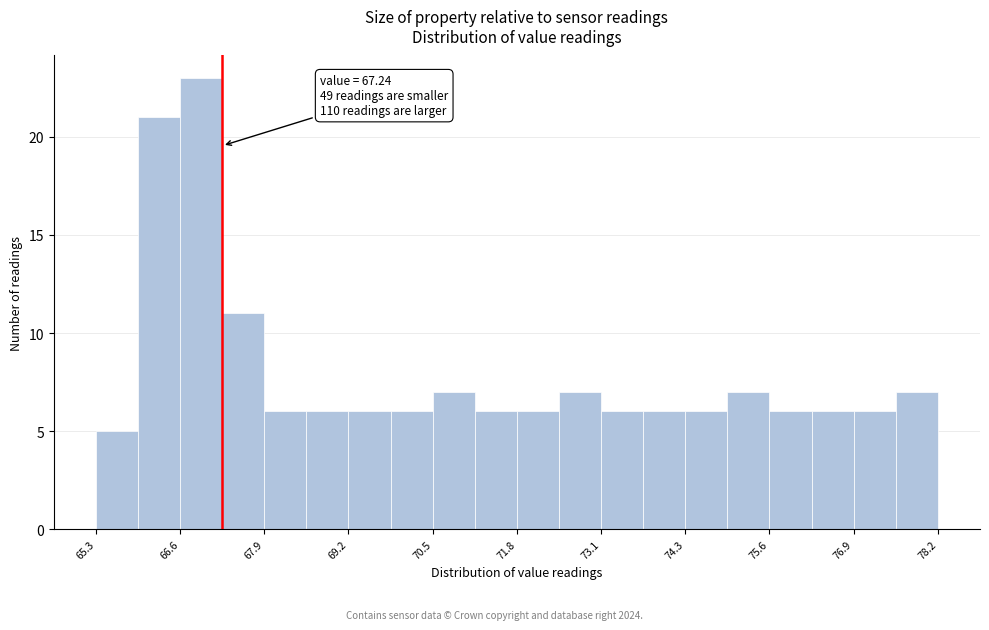

Read against the x-axis, roughly where is the centre of the tallest bar?

67.0